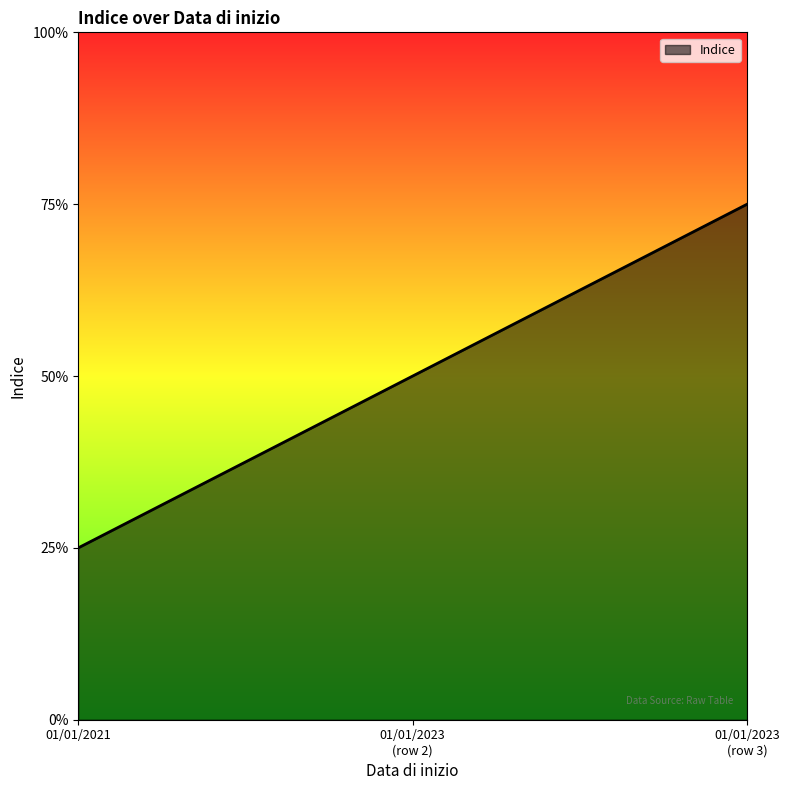

Is this an area chart (filled region under the line)?

Yes